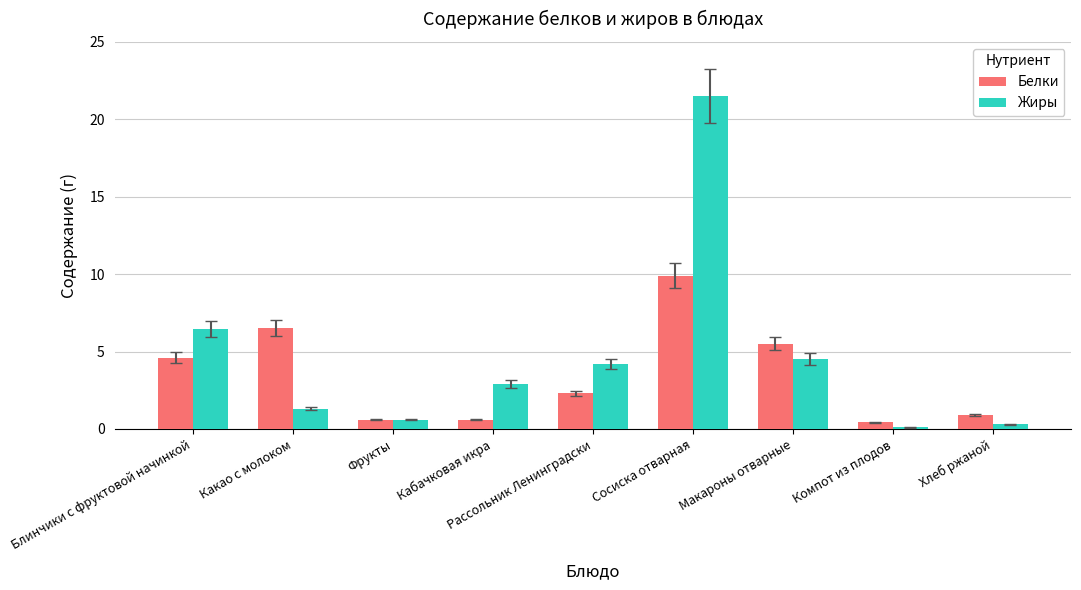

What is the spread (max minus min) of values at Кабачковая икра?

2.3